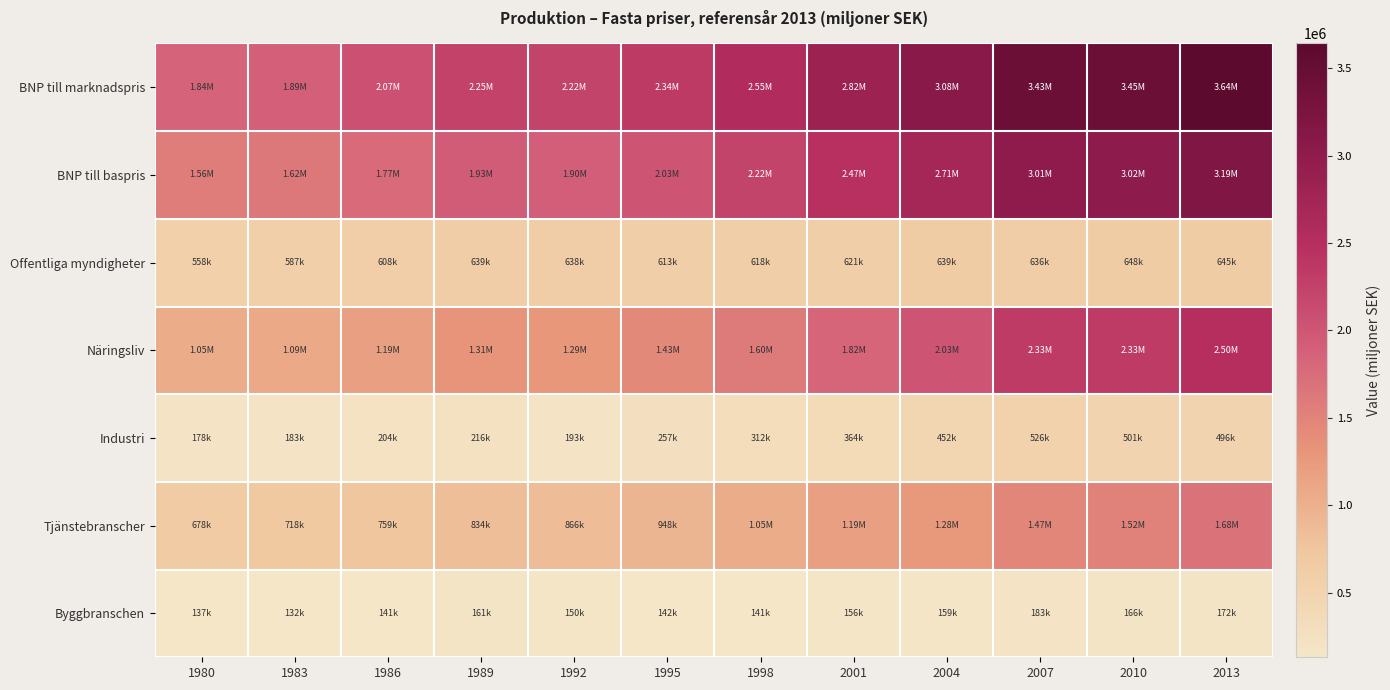

Which category has the highest value across all series?

2013